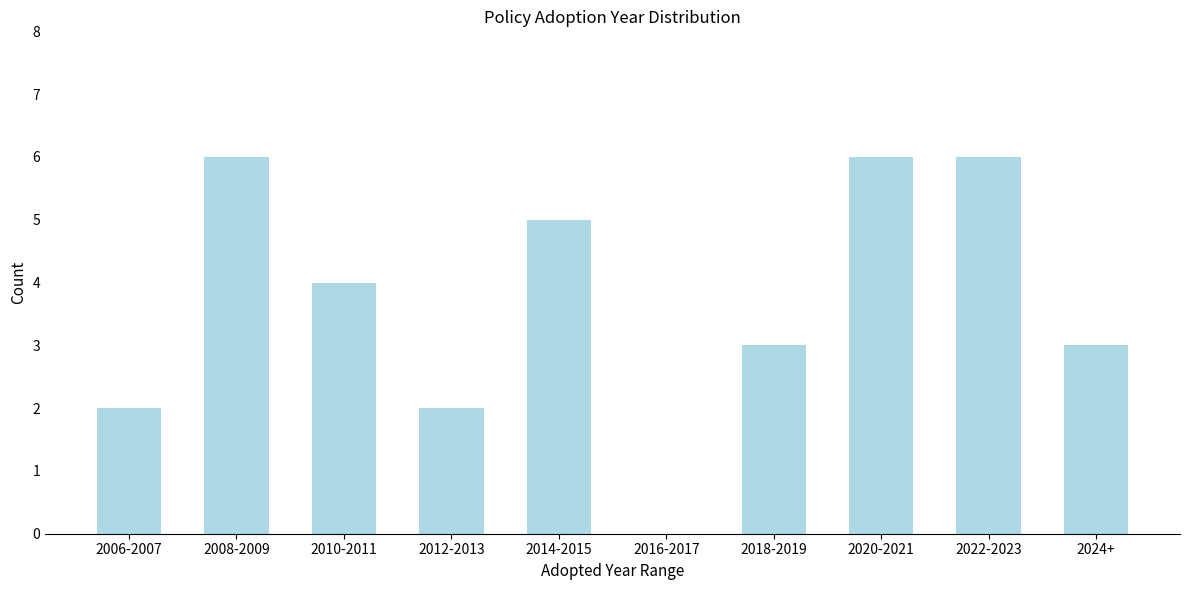

Reading left to right, transcribe all the data shown in this chart.

2006-2007=2	2008-2009=6	2010-2011=4	2012-2013=2	2014-2015=5	2016-2017=0	2018-2019=3	2020-2021=6	2022-2023=6	2024+=3